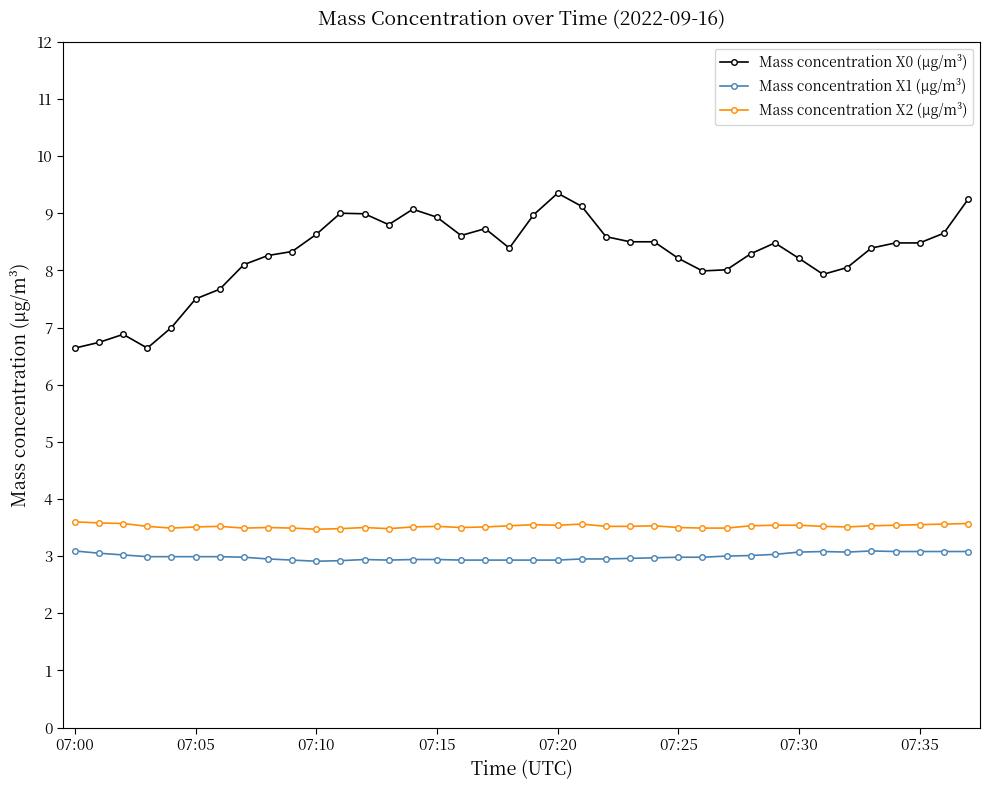

Which series has the widest spread of values?

Mass concentration X0 (μg/m³)